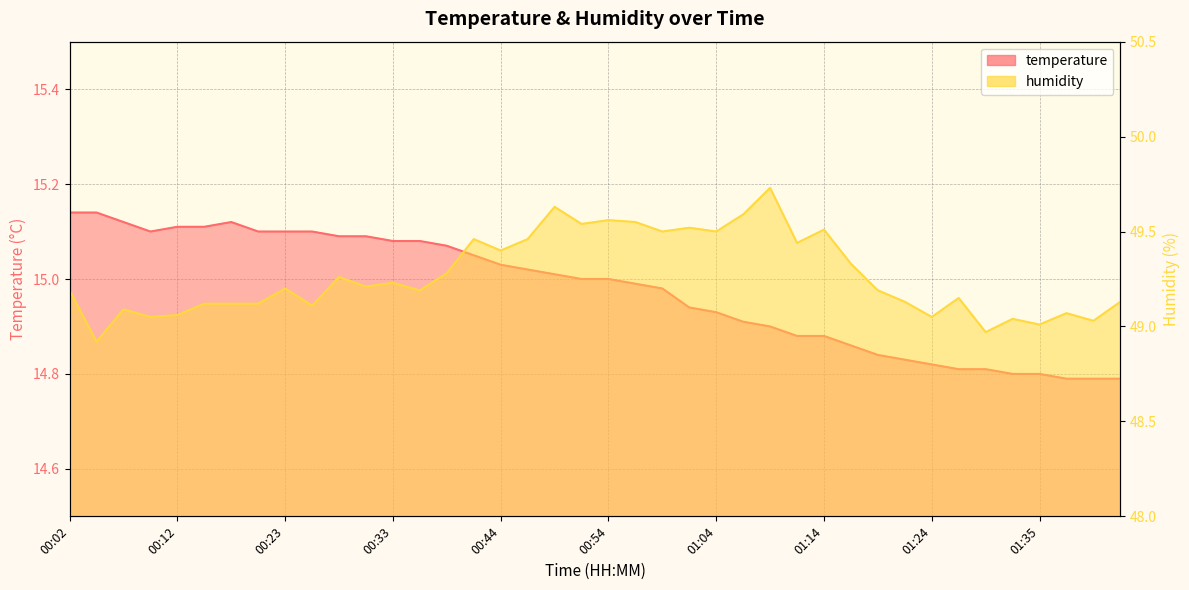

Reading left to right, transcribe all the data shown in this chart.

temperature: 00:02=15.1	00:04=15.1	00:07=15.1	00:10=15.1	00:12=15.1	00:15=15.1	00:18=15.1	00:20=15.1	00:23=15.1	00:25=15.1	00:28=15.1	00:30=15.1	00:33=15.1	00:36=15.1	00:38=15.1	00:41=15.1	00:44=15.0	00:46=15.0	00:49=15.0	00:51=15.0	00:54=15.0	00:56=15.0	00:59=15.0	01:02=14.9	01:04=14.9	01:07=14.9	01:09=14.9	01:12=14.9	01:14=14.9	01:17=14.9	01:19=14.8	01:22=14.8	01:24=14.8	01:27=14.8	01:30=14.8	01:32=14.8	01:35=14.8	01:37=14.8	01:40=14.8	01:43=14.8
humidity: 00:02=49.2	00:04=48.9	00:07=49.1	00:10=49.0	00:12=49.1	00:15=49.1	00:18=49.1	00:20=49.1	00:23=49.2	00:25=49.1	00:28=49.3	00:30=49.2	00:33=49.2	00:36=49.2	00:38=49.3	00:41=49.5	00:44=49.4	00:46=49.5	00:49=49.6	00:51=49.5	00:54=49.6	00:56=49.5	00:59=49.5	01:02=49.5	01:04=49.5	01:07=49.6	01:09=49.7	01:12=49.4	01:14=49.5	01:17=49.3	01:19=49.2	01:22=49.1	01:24=49.0	01:27=49.1	01:30=49.0	01:32=49.0	01:35=49.0	01:37=49.1	01:40=49.0	01:43=49.1